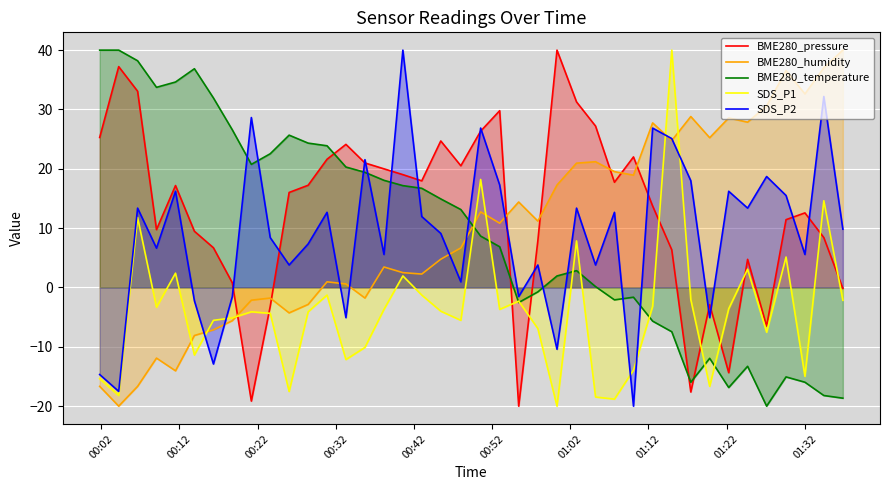

Which series has the largest total across all categories?

BME280_pressure